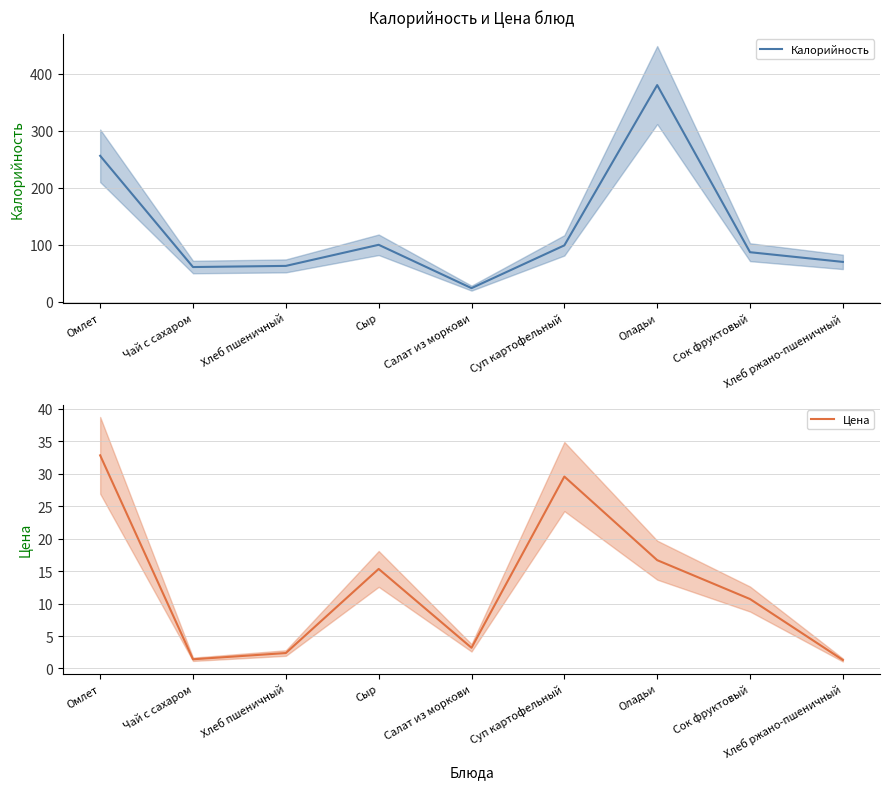

Reading left to right, transcribe all the data shown in this chart.

Калорийность: 256.0	61.0	63.0	100.0	24.0	99.0	380.0	87.0	70.0
Цена: 32.8	1.4	2.4	15.3	3.2	29.6	16.7	10.7	1.3